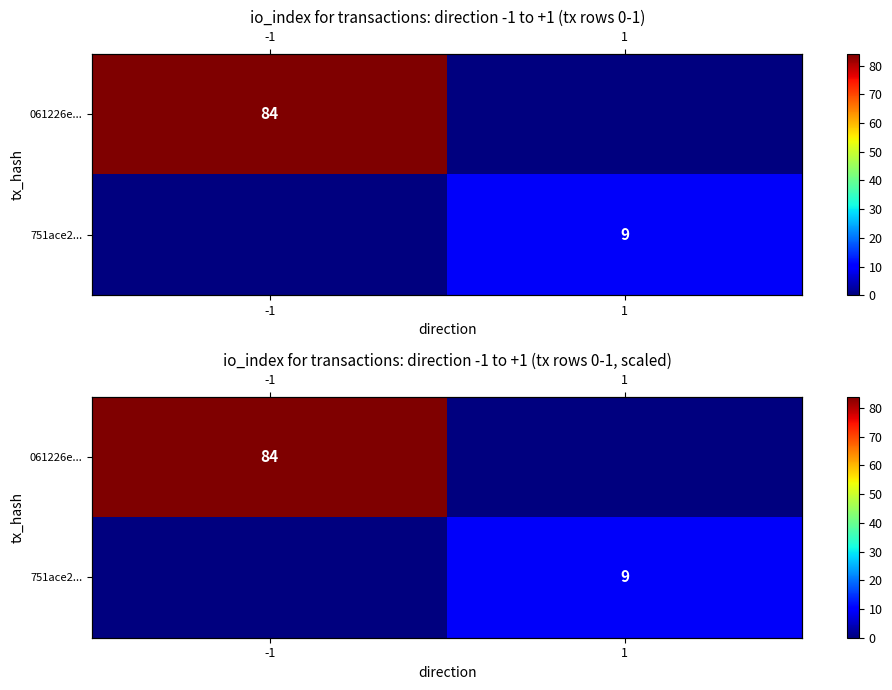

Between -1 and 1, which series saw the biggest shift?

061226e...